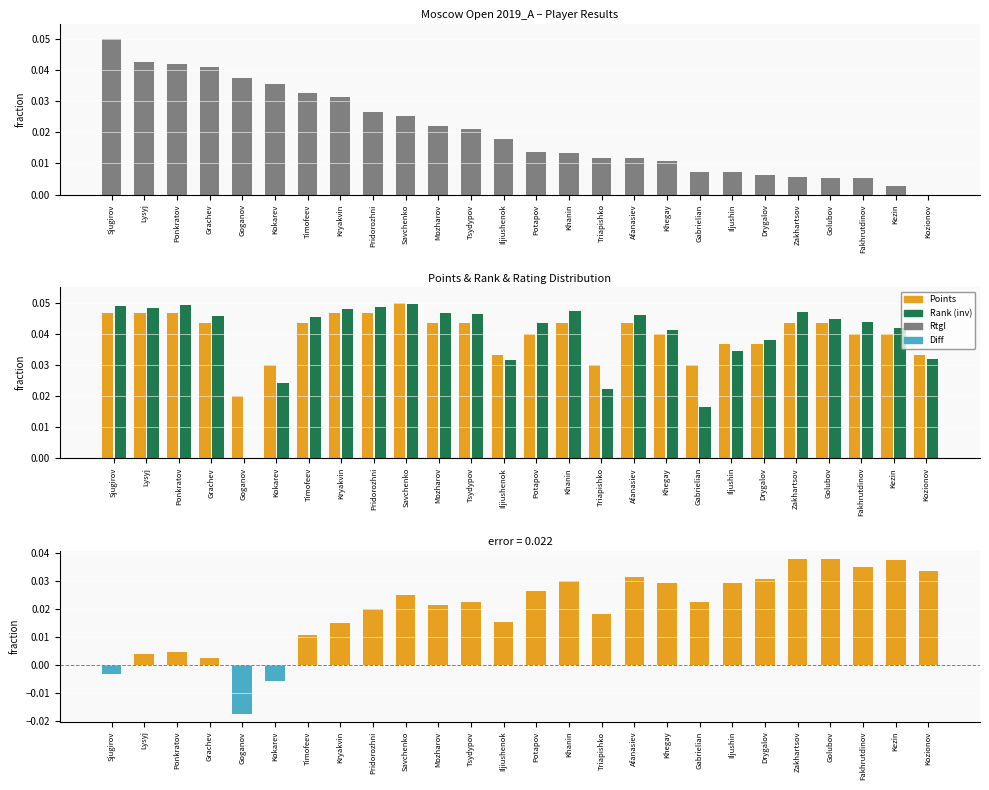

What is the difference between the highest and lowest values at Sjugirov?

0.1